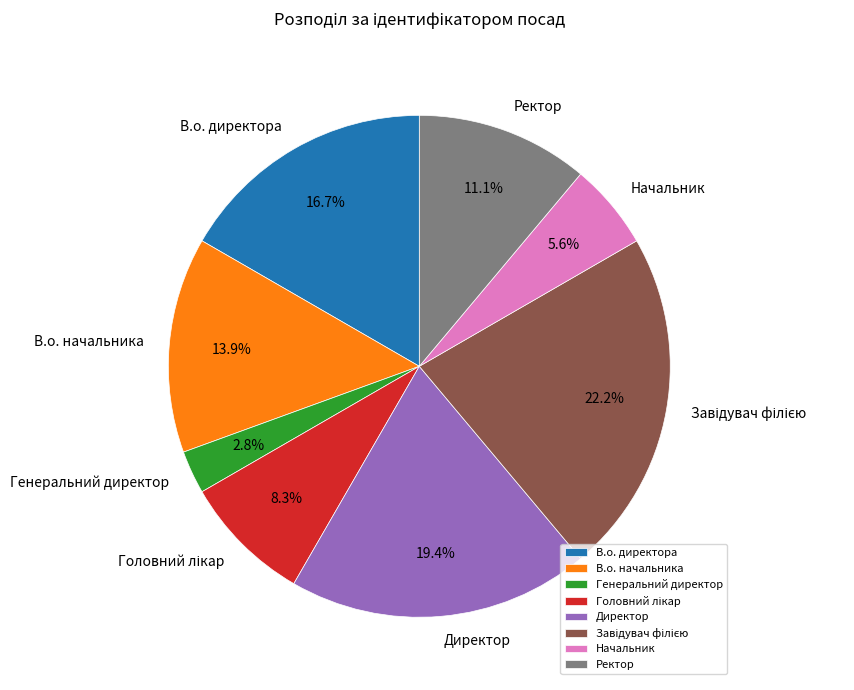

Combined, what portion of the pie is В.о. начальника and Директор?

33.3%